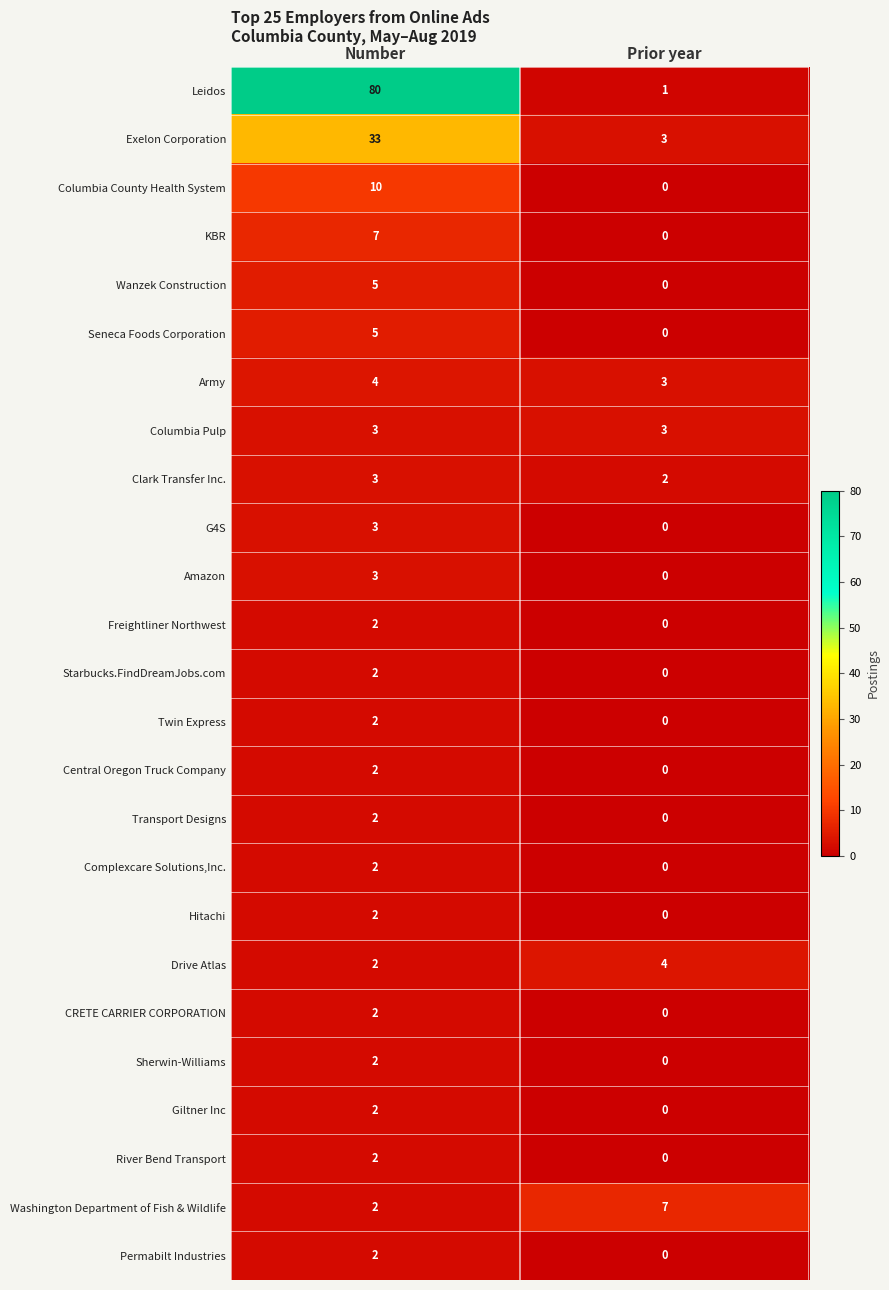

True or false: Leidos has a value of 1 at Prior year.

True